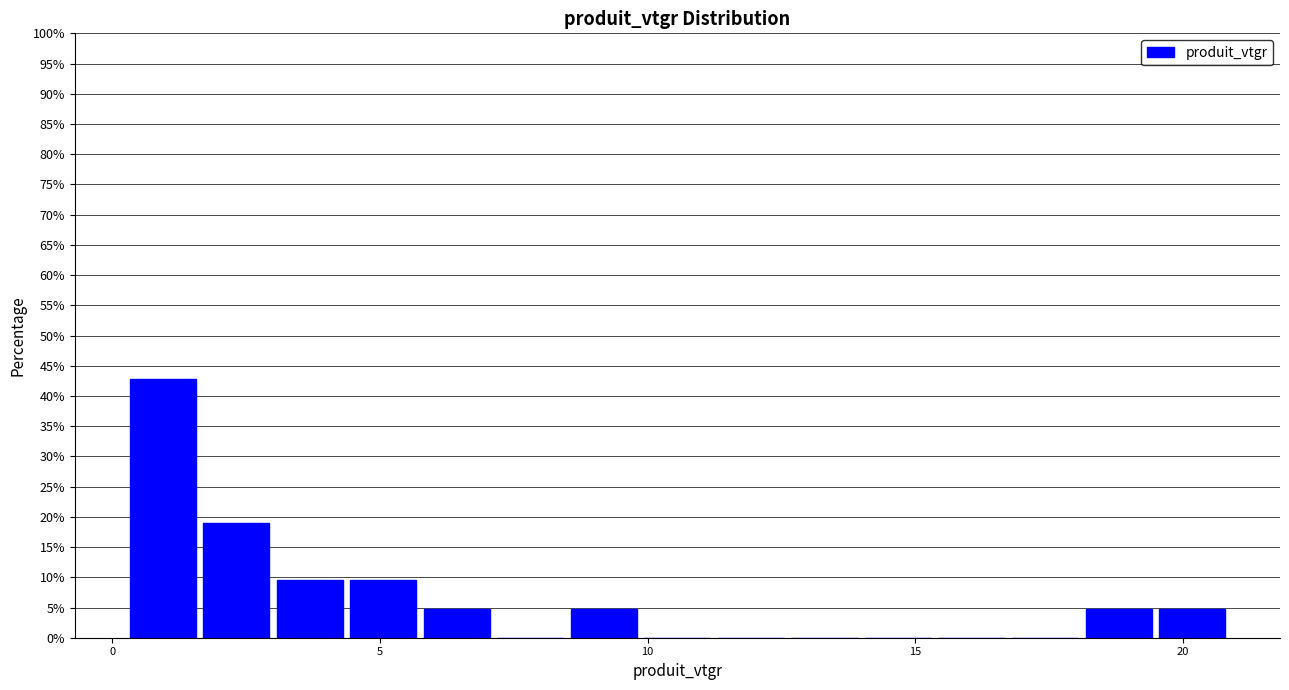

Read against the x-axis, roughly where is the centre of the tallest bar?

1.0